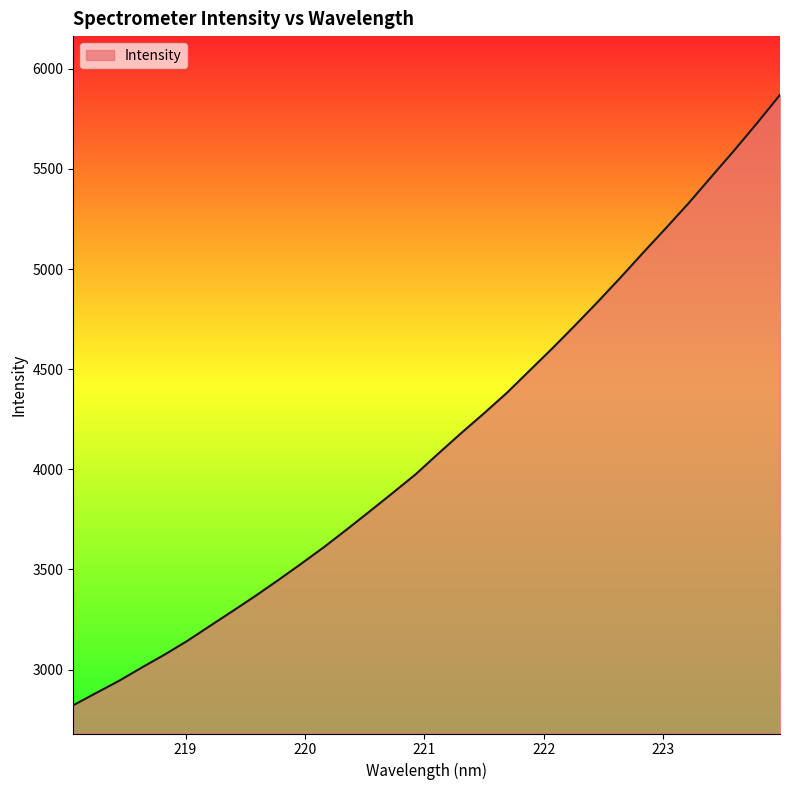

What is the maximum value shown in the chart?

5869.6